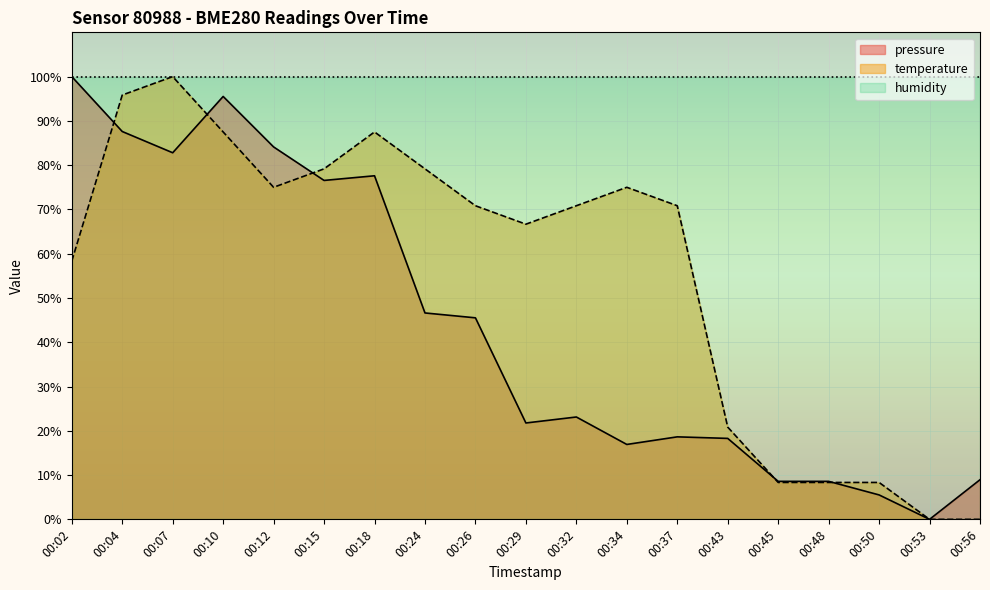

Reading right to left, what are all the values shown in this chart?

pressure: 00:56=8.9	00:53=0.0	00:50=5.5	00:48=8.6	00:45=8.6	00:43=18.3	00:37=18.6	00:34=16.9	00:32=23.1	00:29=21.8	00:26=45.5	00:24=46.6	00:18=77.6	00:15=76.5	00:12=84.1	00:10=95.5	00:07=82.8	00:04=87.6	00:02=100.0
temperature: 00:56=0.0	00:53=0.0	00:50=8.3	00:48=8.3	00:45=8.3	00:43=20.8	00:37=70.8	00:34=75.0	00:32=70.8	00:29=66.7	00:26=70.8	00:24=79.2	00:18=87.5	00:15=79.2	00:12=75.0	00:10=87.5	00:07=100.0	00:04=95.8	00:02=58.3